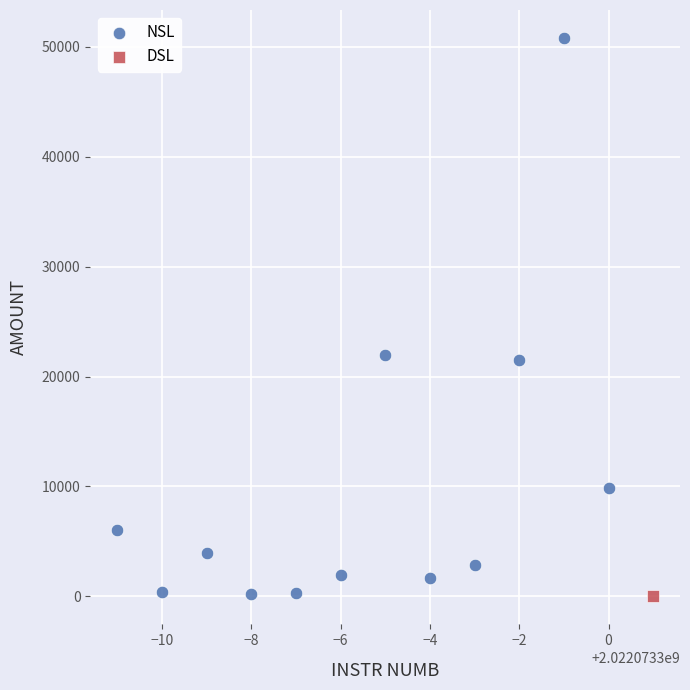

What are all the series names shown in the legend?

NSL, DSL